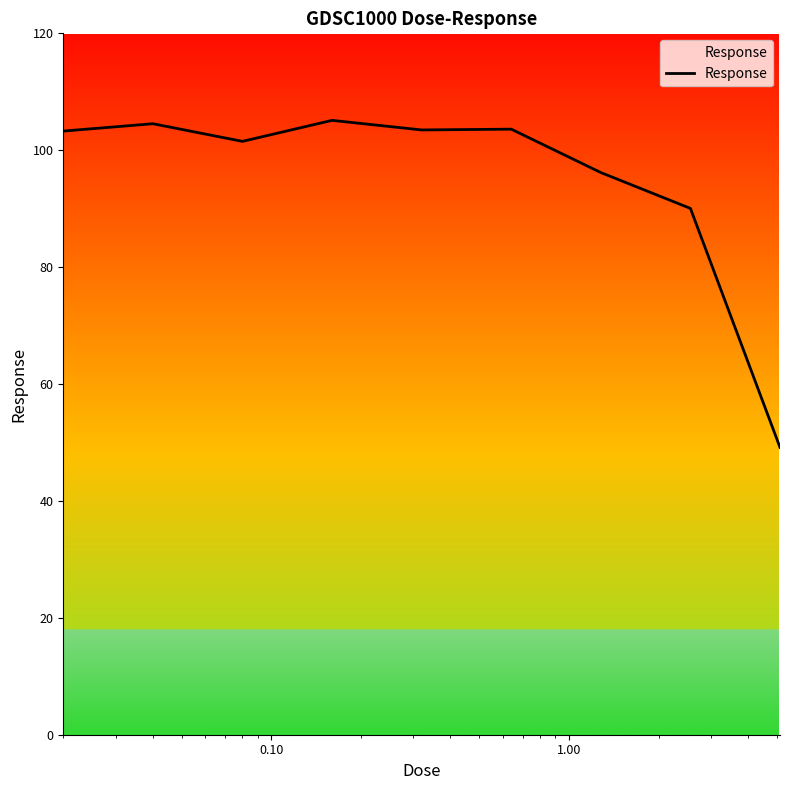

What is the difference between the maximum and minimum values?

56.0